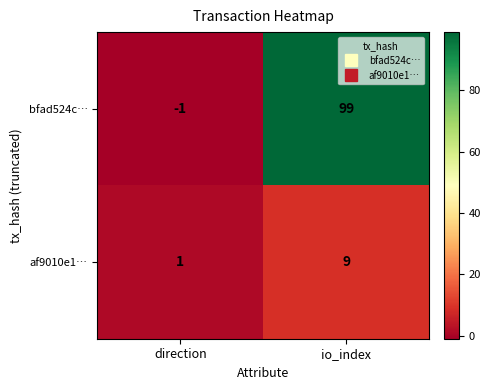

Which series changed the most between direction and io_index?

bfad524c…